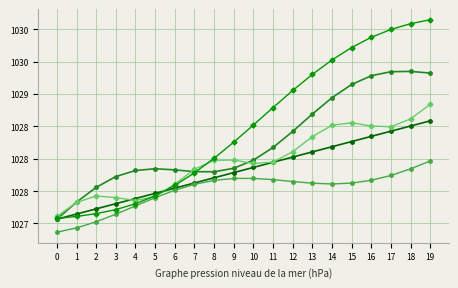

Between 2 and 15, which is larger?

15